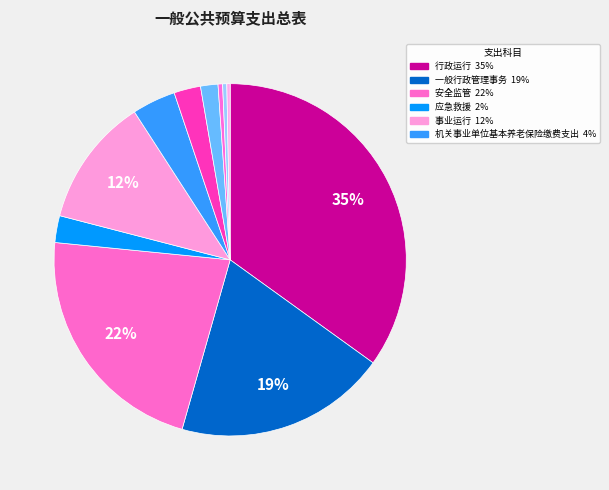

Which category has the smallest portion of the pie?

未归口管理的行政单位离退休